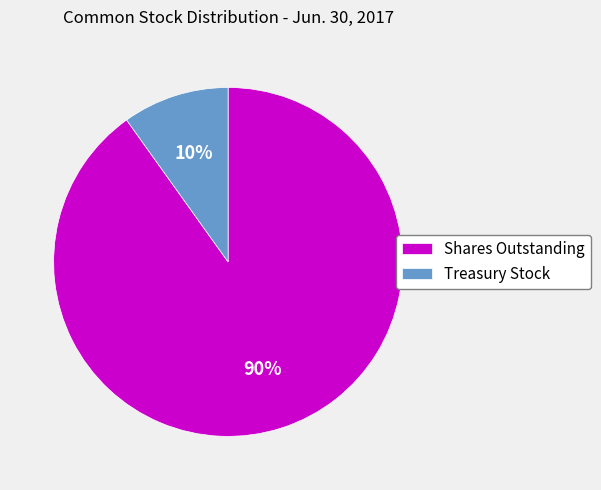

To the nearest percent, what portion does Shares Outstanding represent?

90%